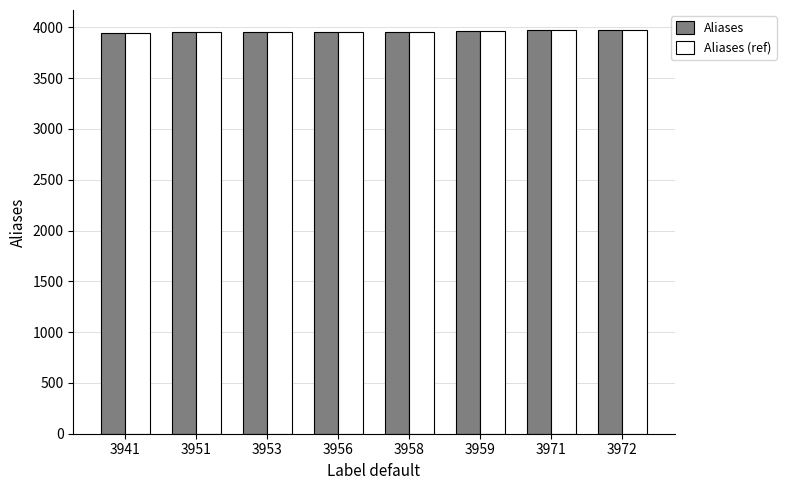

What is the sum of all Aliases values?

31661